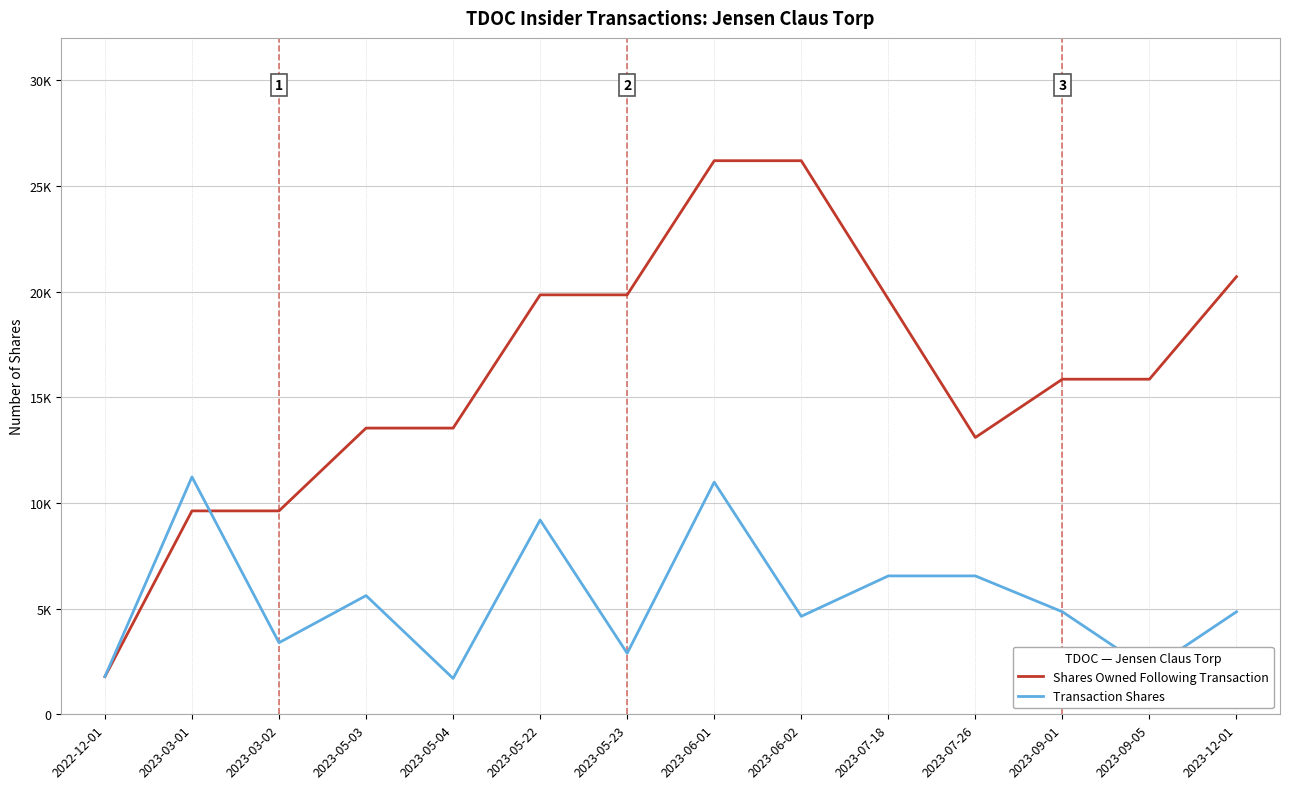

Where does the Shares Owned Following Transaction series first go above 15853?

2023-05-22